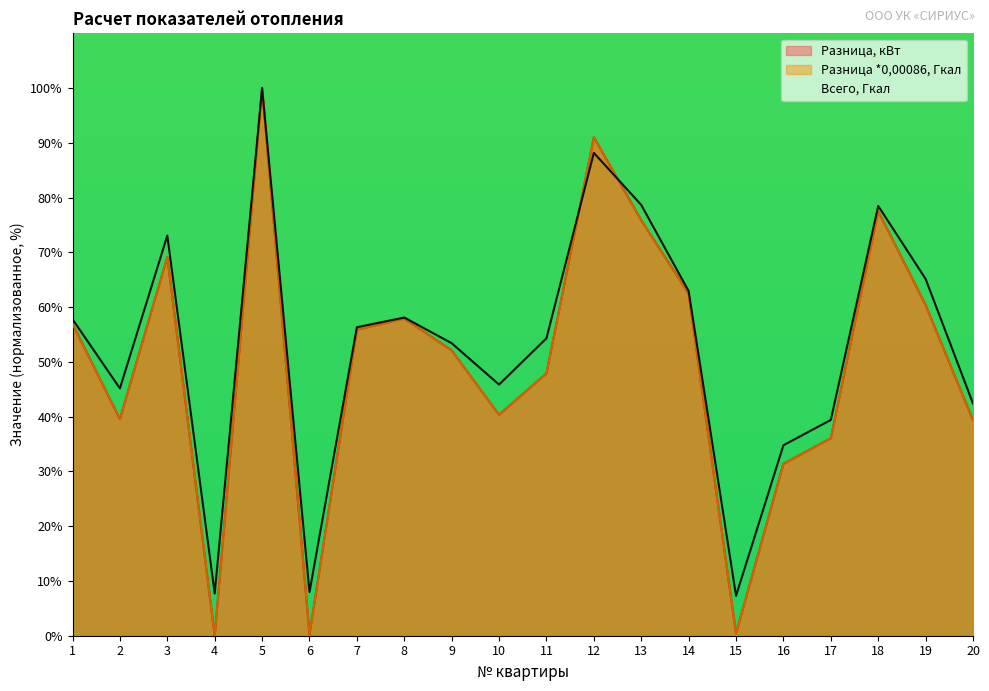

At which label does Разница *0,00086, Гкал first exceed 55?

1